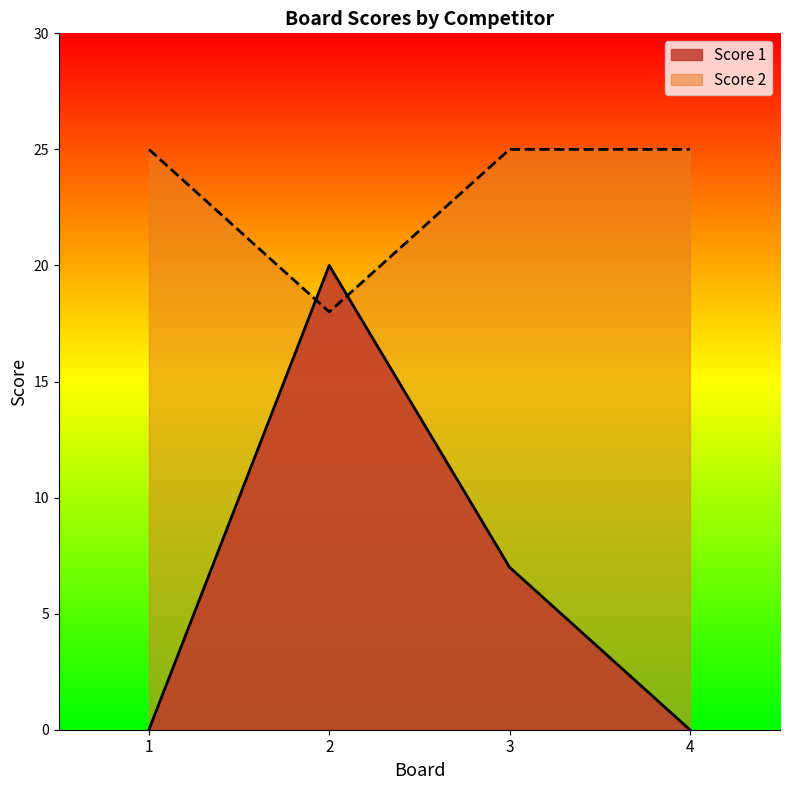

What is the difference between the highest and lowest values at 2?

2